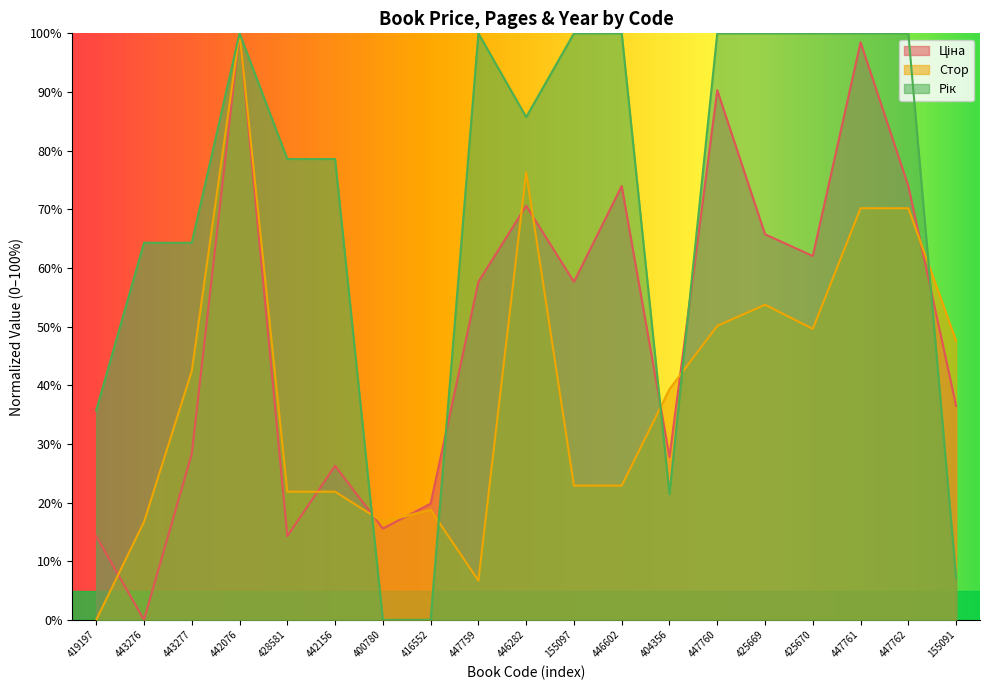

What is the approximate value of Стор at 404356?

39.3